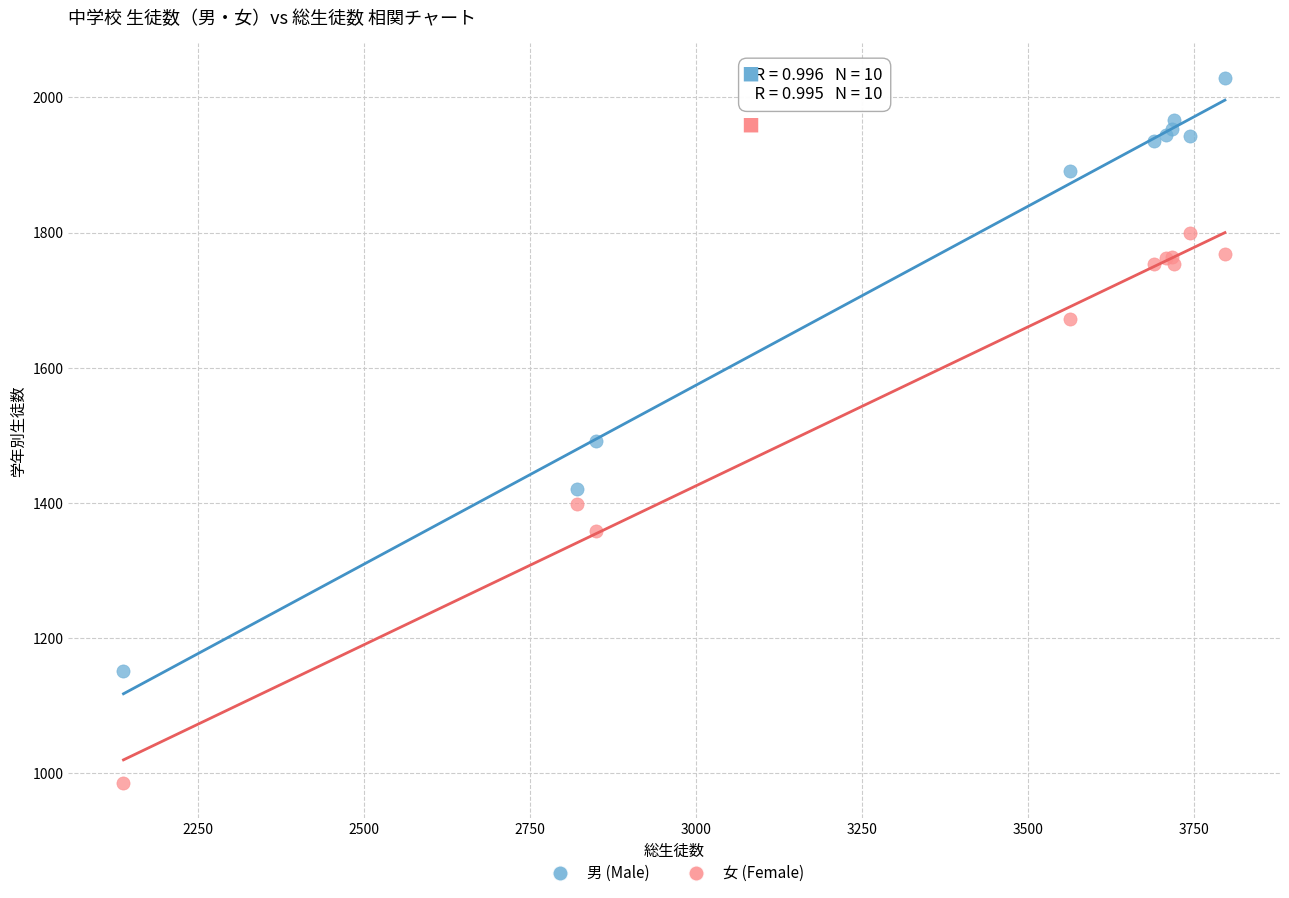

Which series reaches the maximum Y coordinate?

男 (Male)